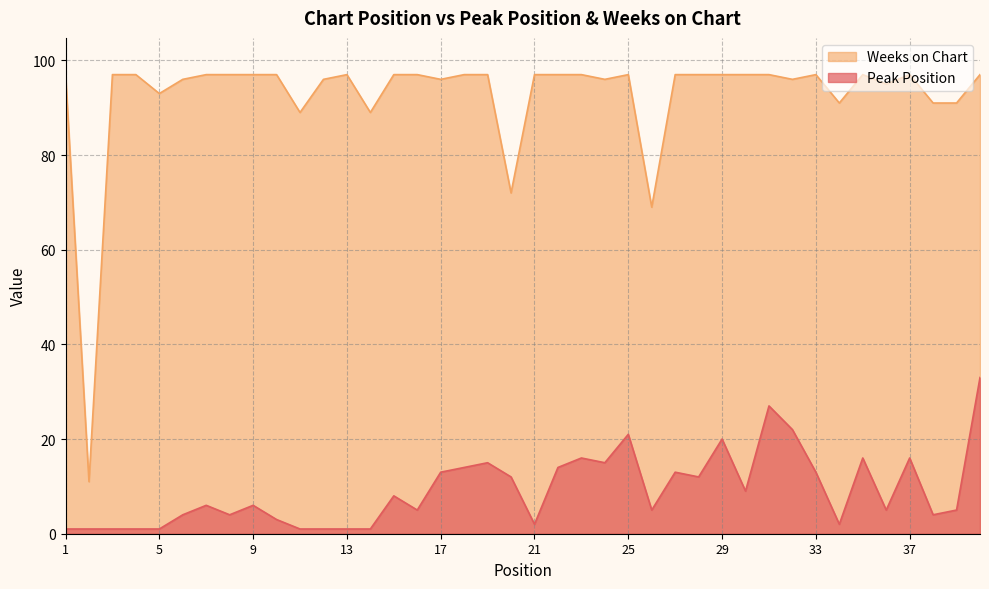

What is the minimum value for Peak Position?

1